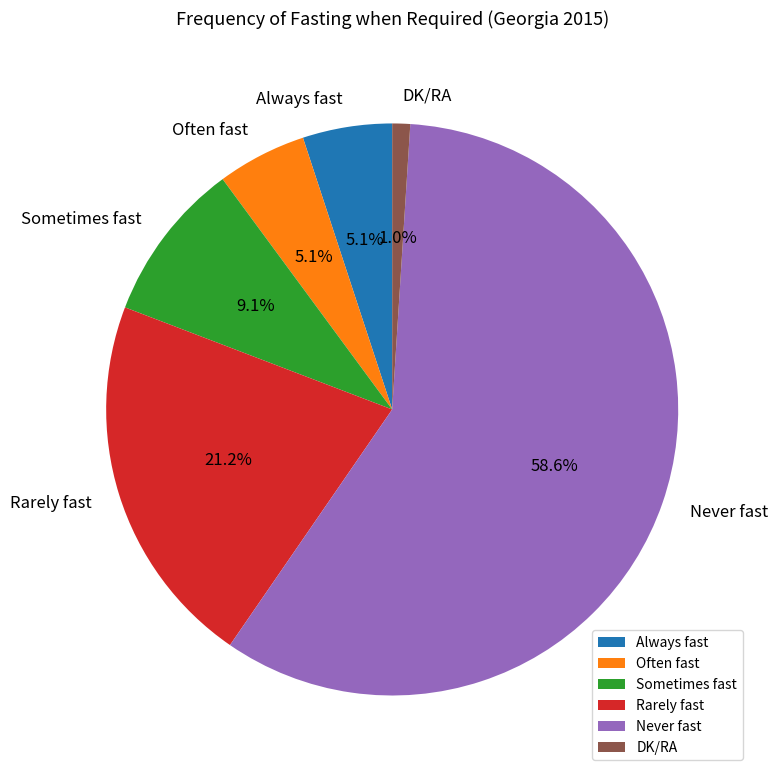

Between Never fast and Rarely fast, which is larger?

Never fast